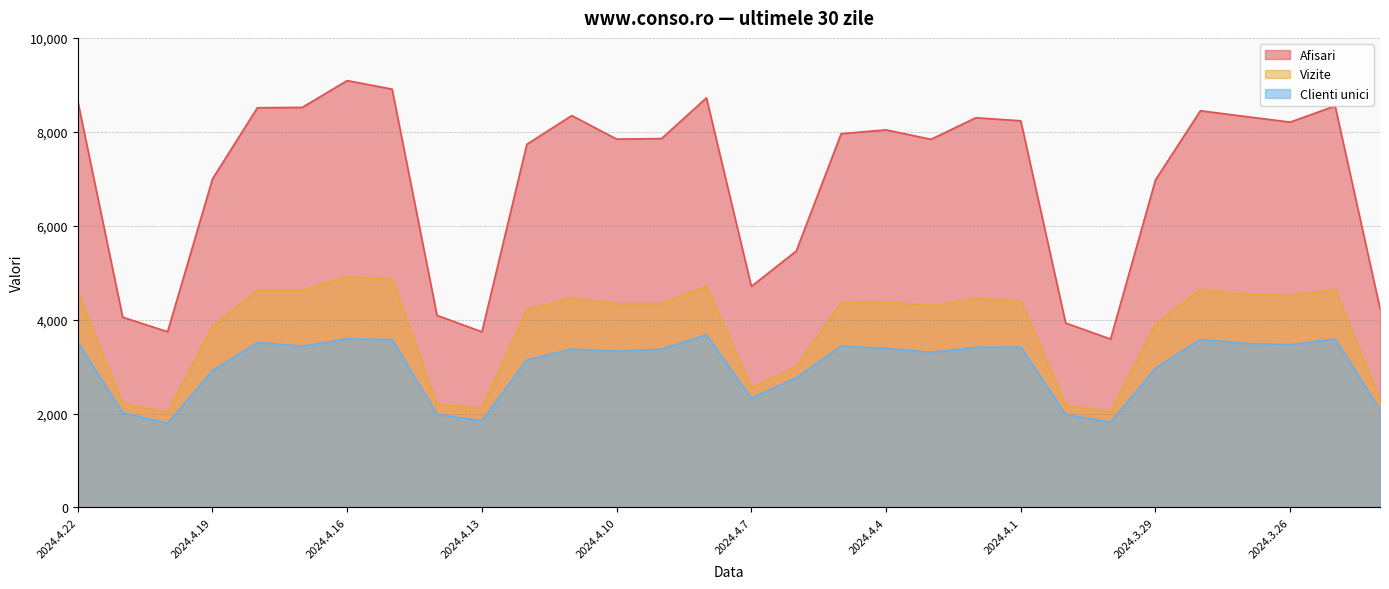

True or false: Afisari has more than 0 interior local peaks.

True